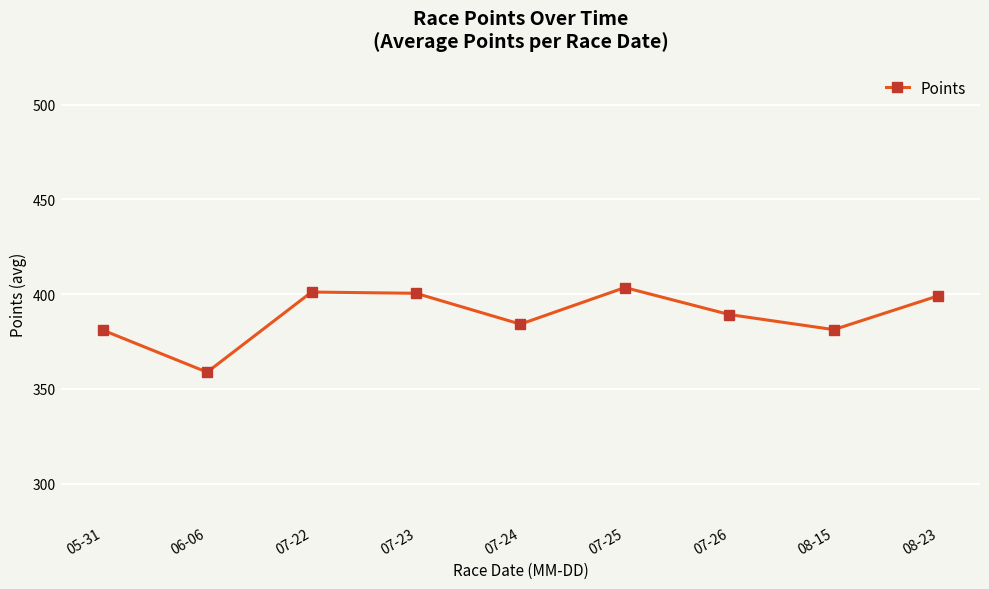

What is the label of the 3rd point from the right?

07-26